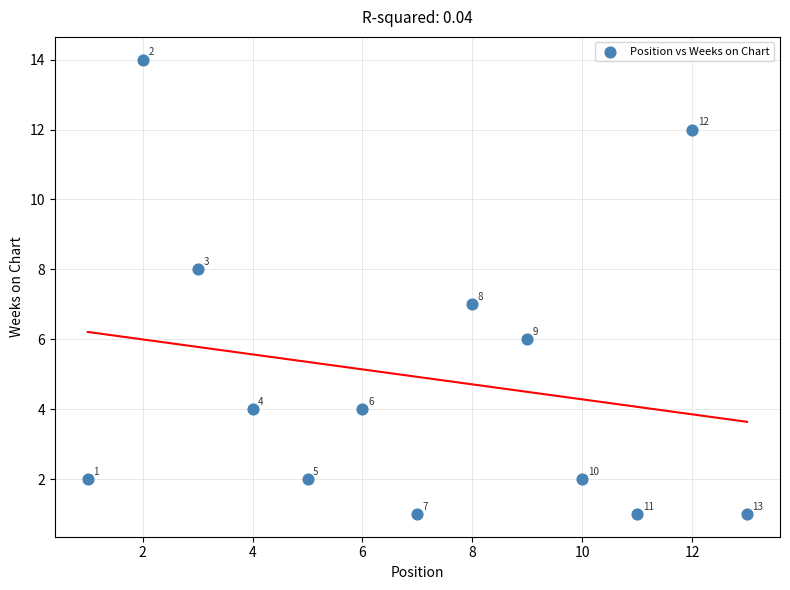

What is the range of Y values (max minus min)?

13